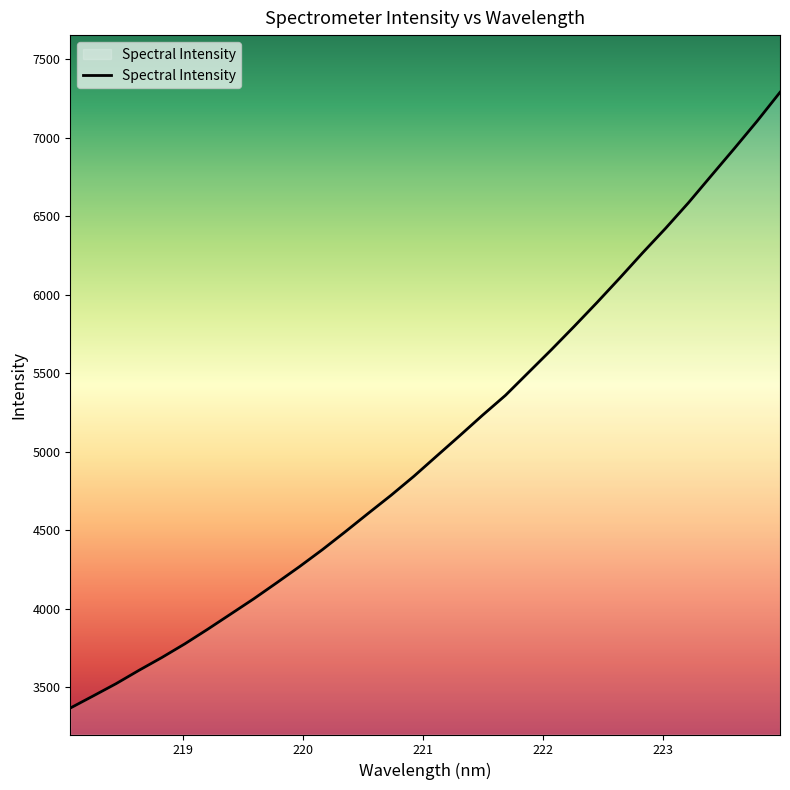

What is the minimum value shown in the chart?

3366.5